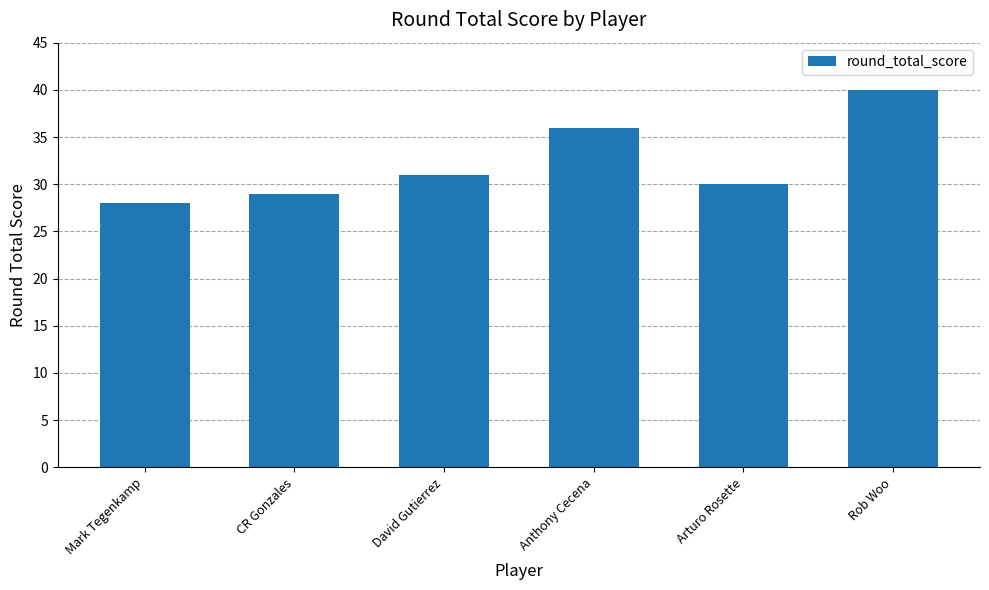

What is the change in value from Mark Tegenkamp to Anthony Cecena?

+8